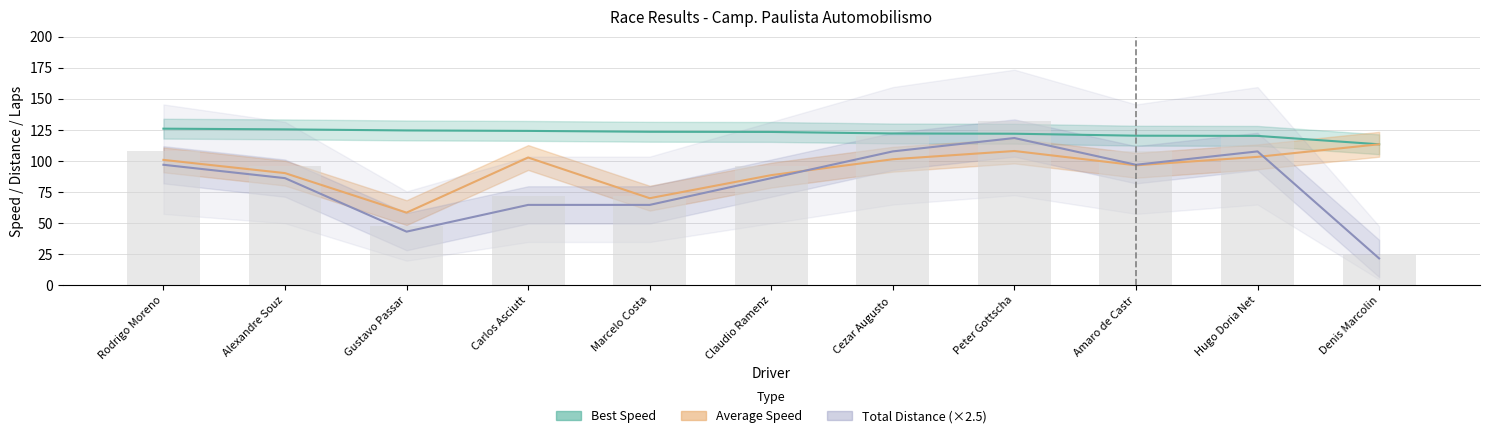

How many data points in Average Speed are less than 100?

5